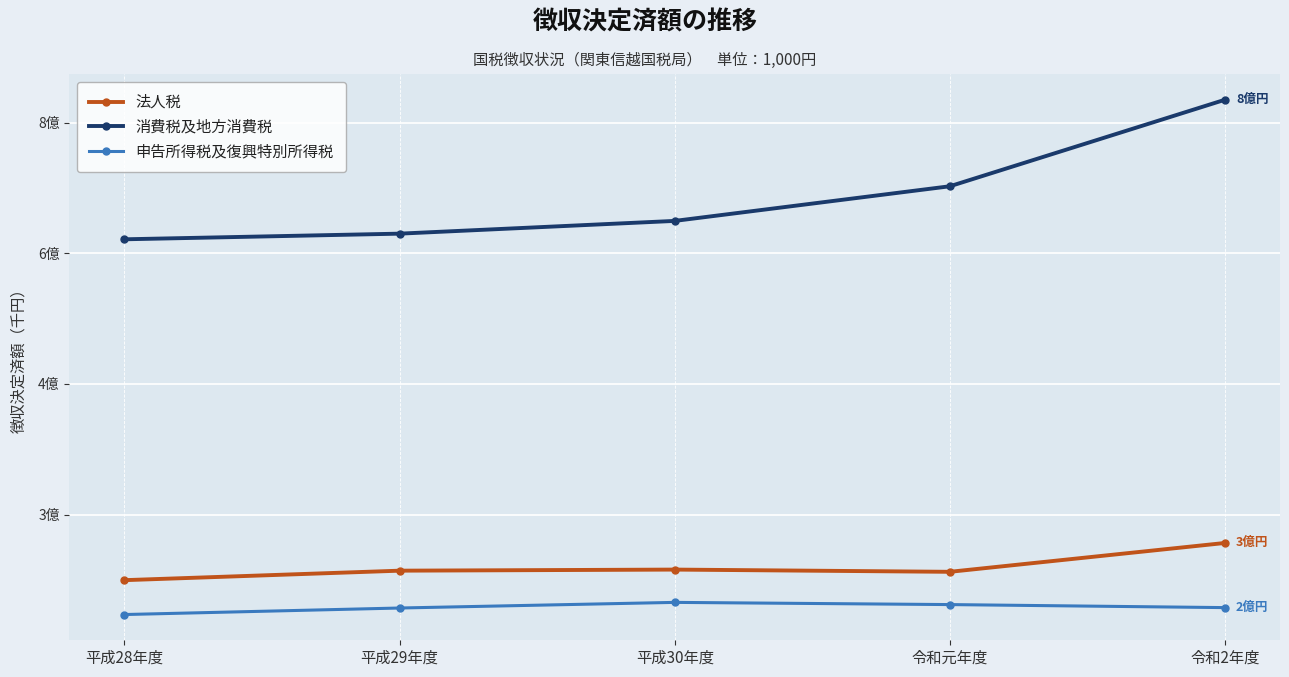

At which label does 消費税及地方消費税 first exceed 637095826?

令和元年度